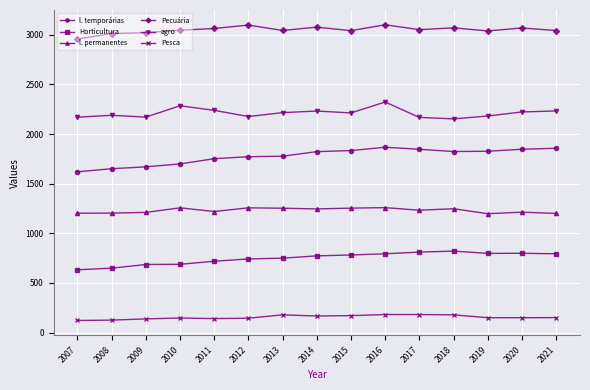

Is this an area chart (filled region under the line)?

No